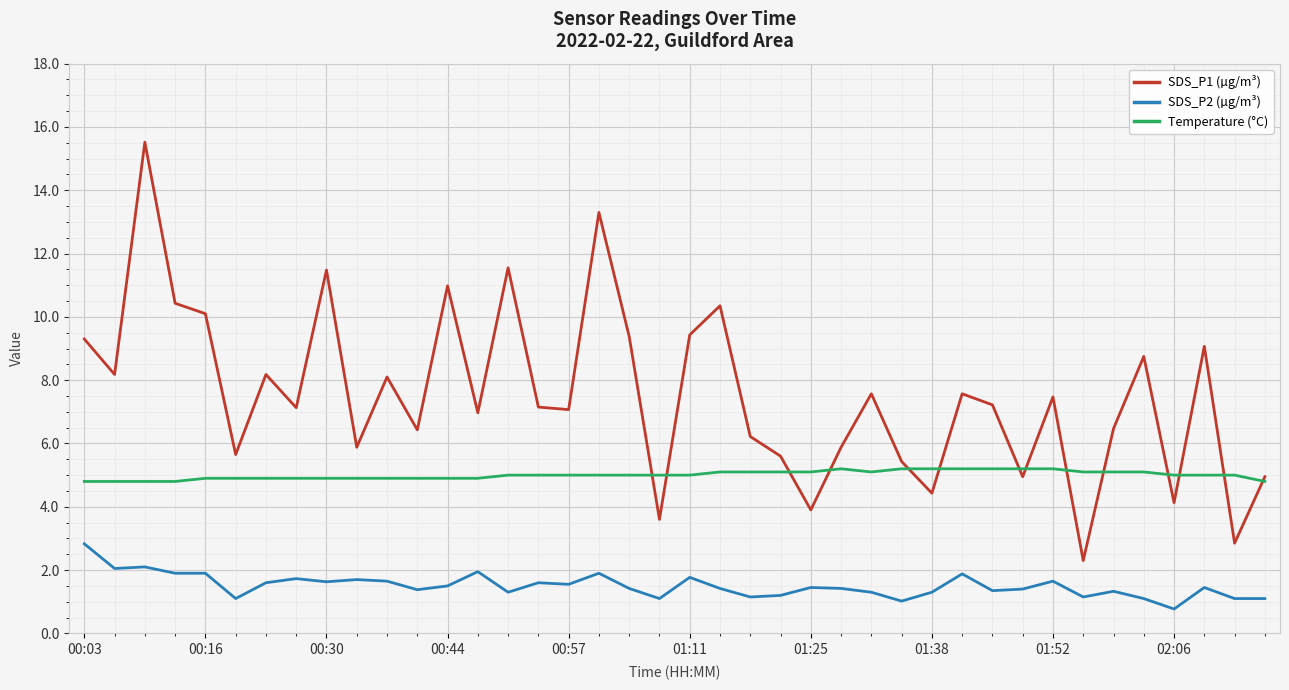

How many lines are shown in the chart?

3